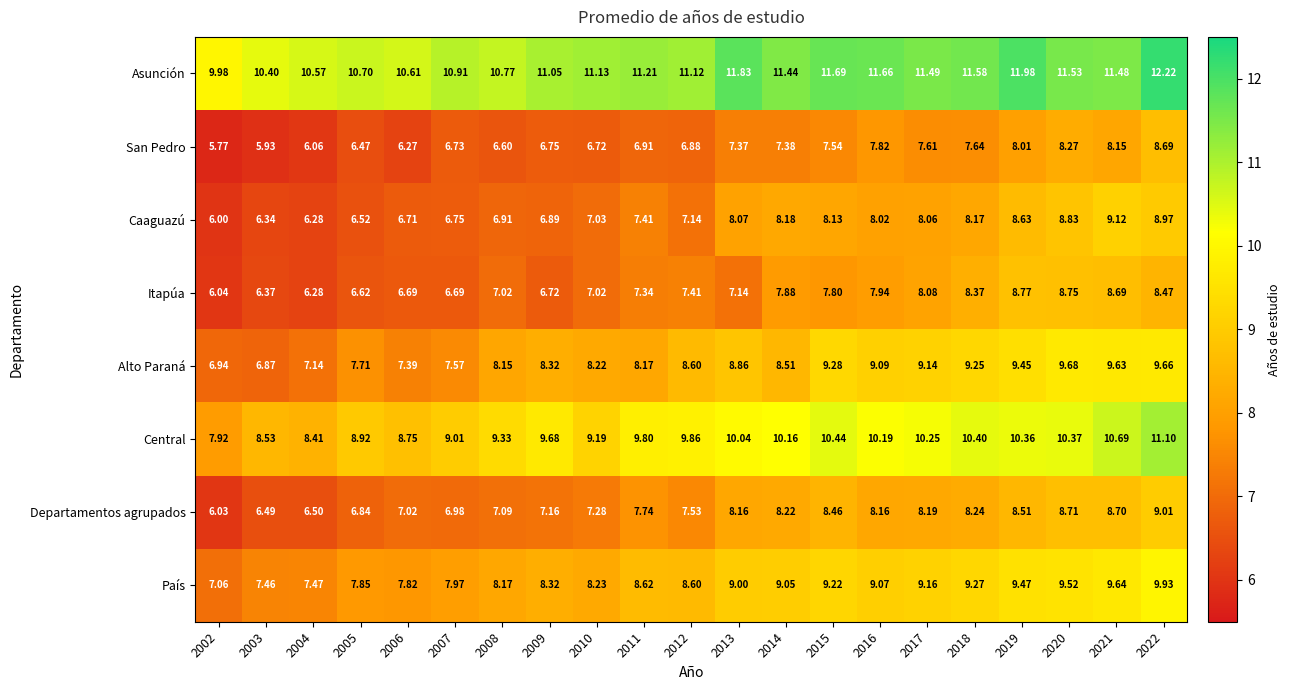

Rank the series by their maximum value, from lowest to highest.

San Pedro, Itapúa, Departamentos agrupados, Caaguazú, Alto Paraná, País, Central, Asunción